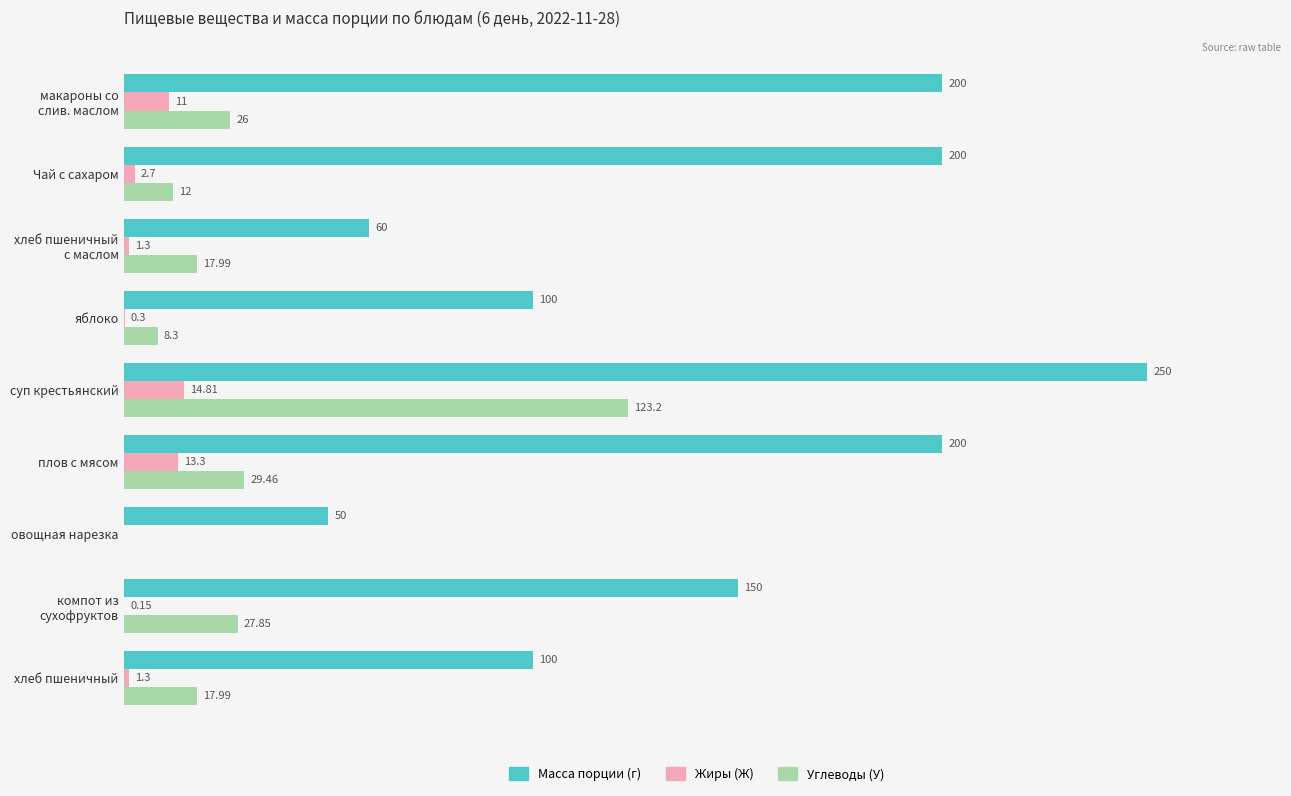

At which label is Углеводы (У) closest to 61?

плов с мясом